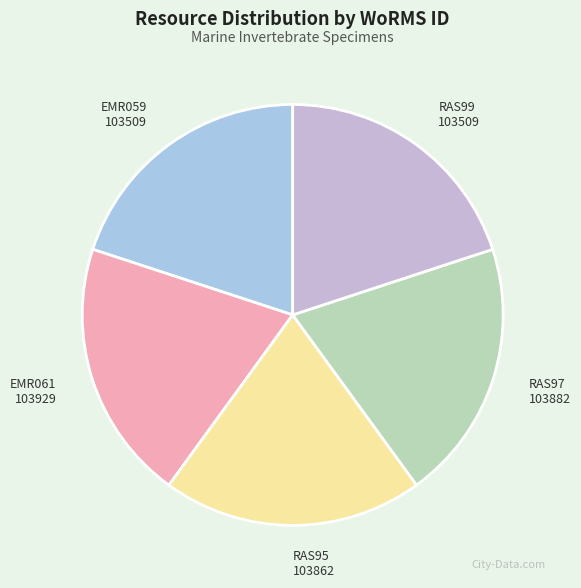

What is the smallest slice in the pie chart?

EMR059 (Molgula sp.)